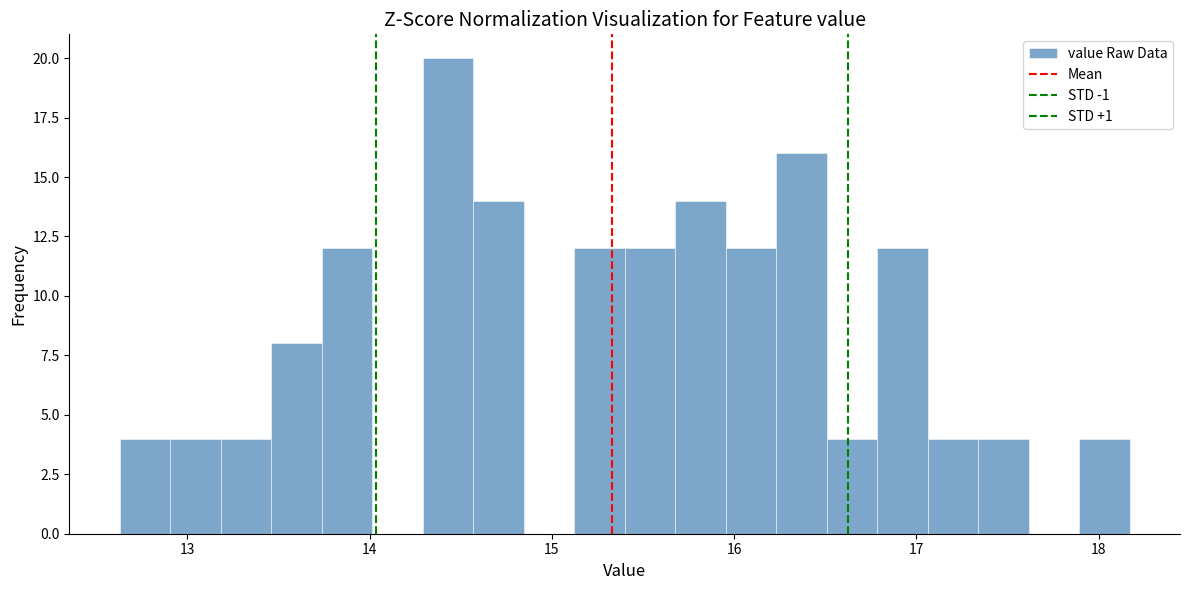

Around what value on the x-axis is the tallest bar? Give the approximate position of its centre, as read against the axis.

14.4